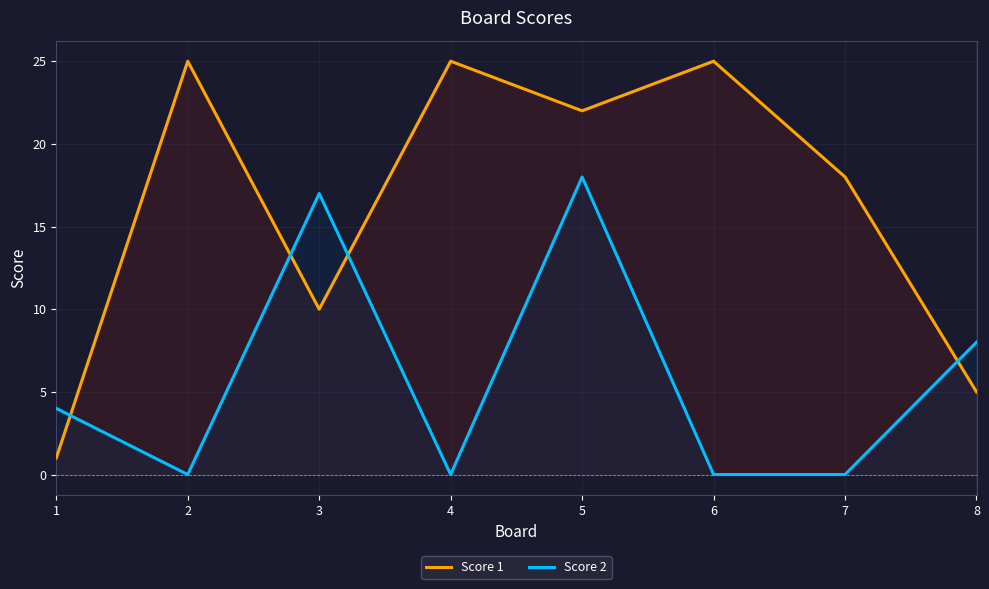

How many interior local valleys does the Score 1 series have?

2